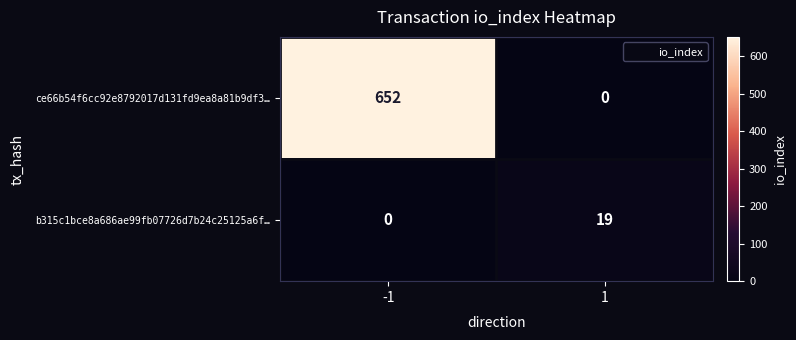

What is the approximate value of ce66b54f6cc92e8792017d131fd9ea8a81b9df3… at -1, to the nearest 100?

700